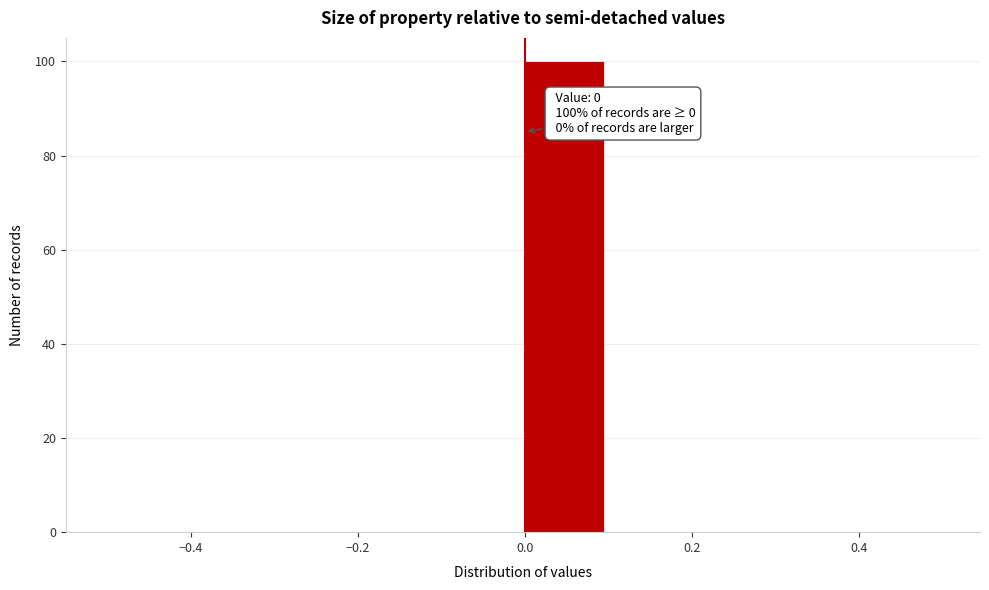

Over which range of the x-axis is the bar tallest?

0.0 to 0.1